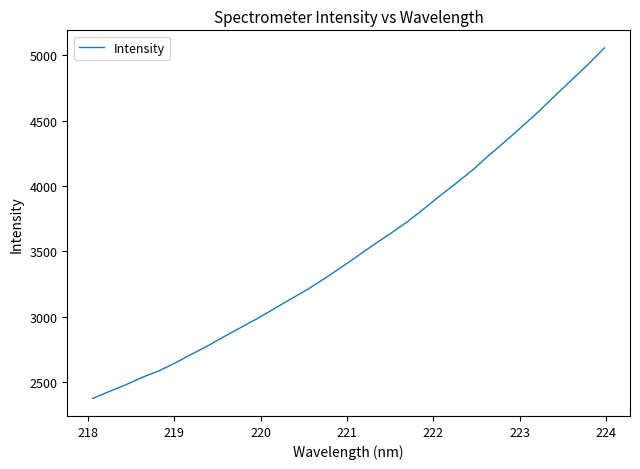

Is this an area chart (filled region under the line)?

No